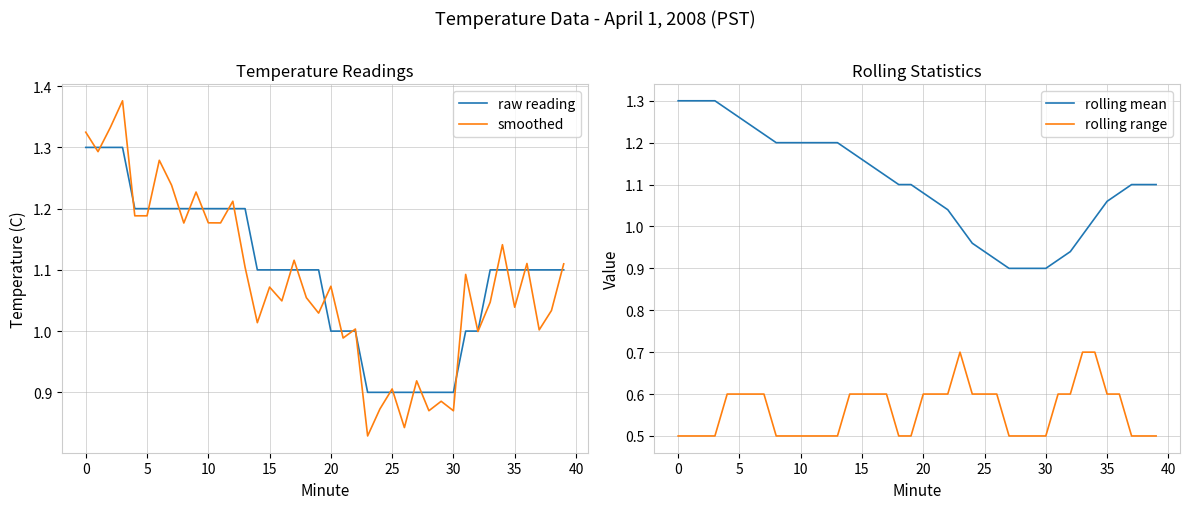

True or false: rolling range and rolling mean intersect in this chart.

False